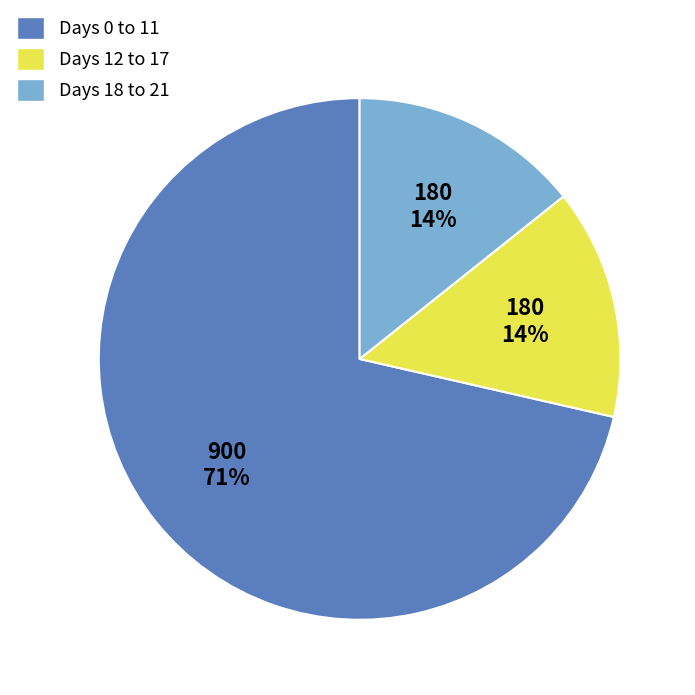

Do Days 12 to 17 and Days 0 to 11 together represent more than half of the pie?

Yes